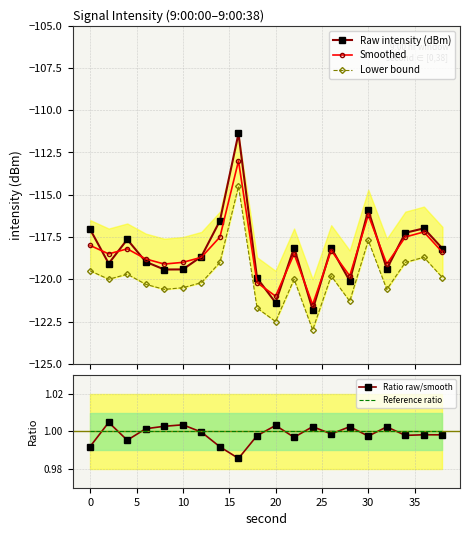

What is the minimum value for Smoothed?

-121.5